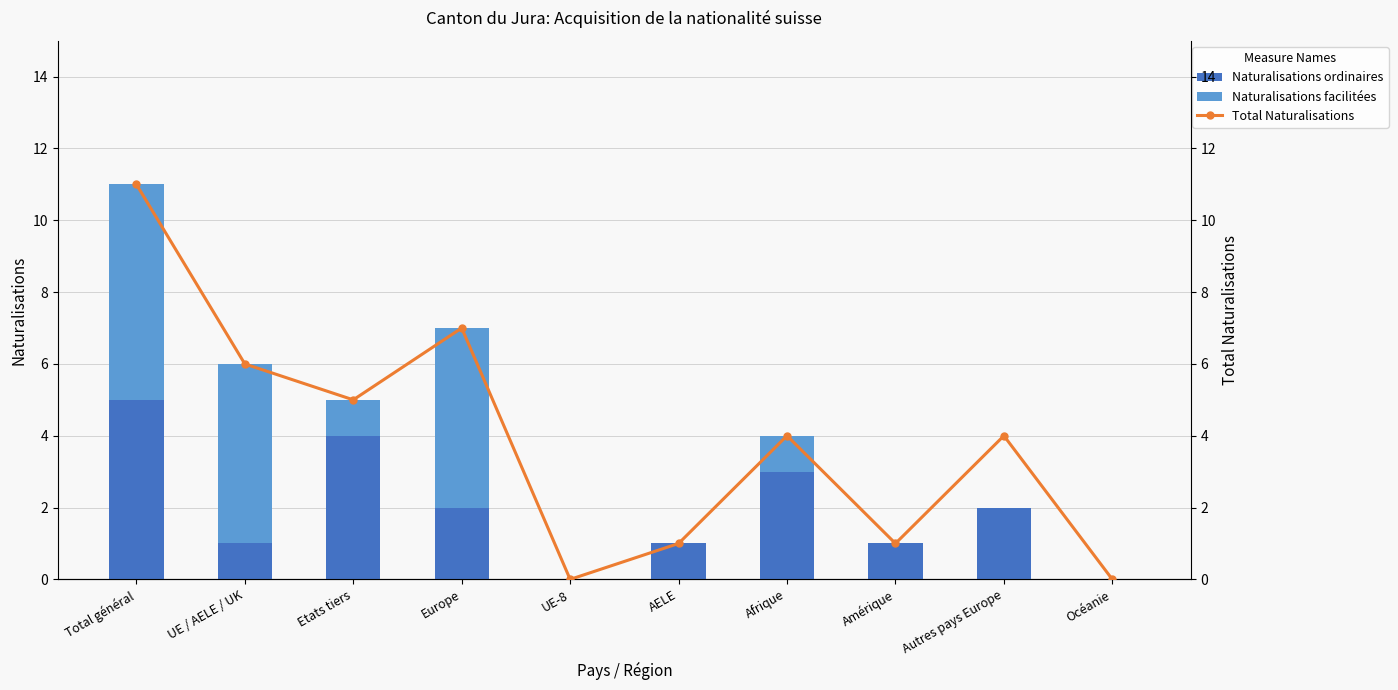

How many positive values does the Naturalisations ordinaires series have?

8